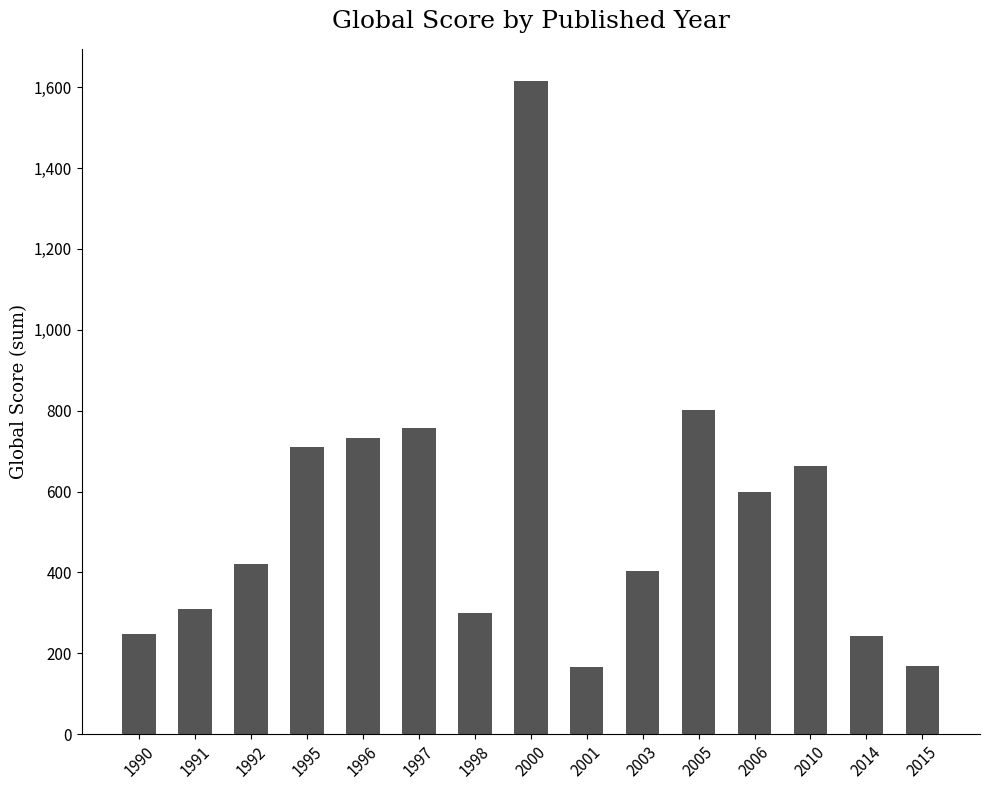

True or false: the data shows 744 at 1992.

False